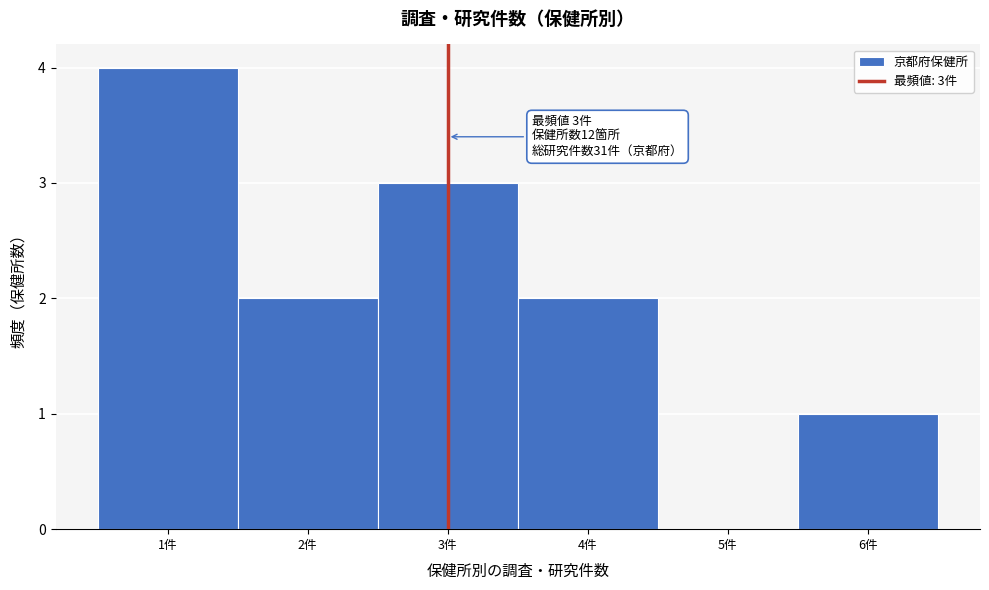

Over which range of the x-axis is the bar tallest?

0.5 to 1.5